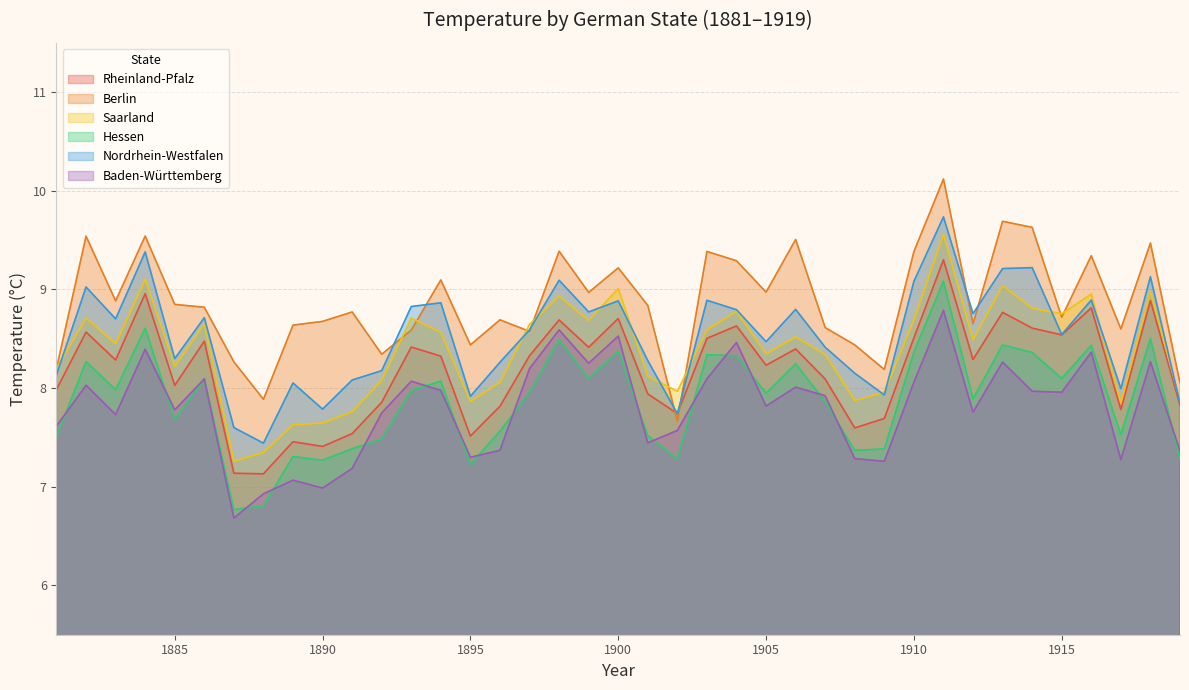

What is the minimum value for Rheinland-Pfalz?

7.1